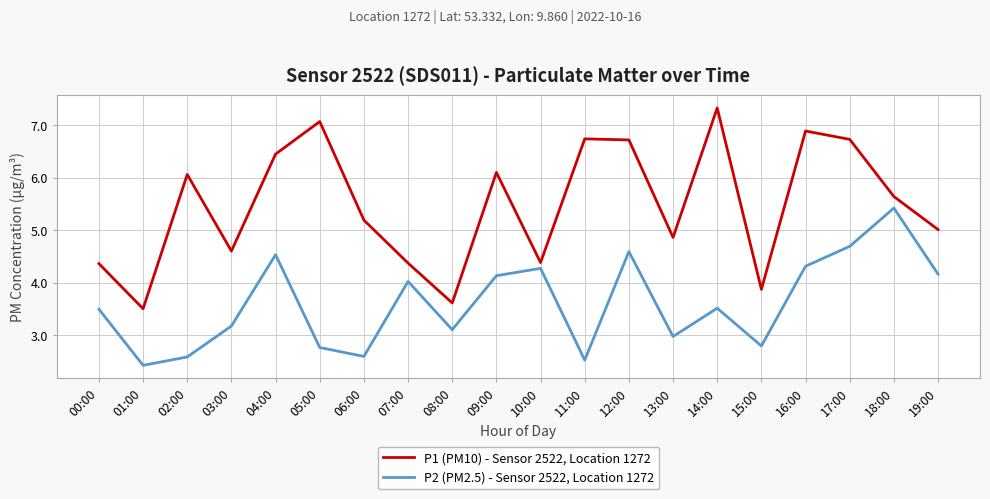

Is it true that P2 (PM2.5) - Sensor 2522, Location 1272 equals 6.6 at 12:00?

False